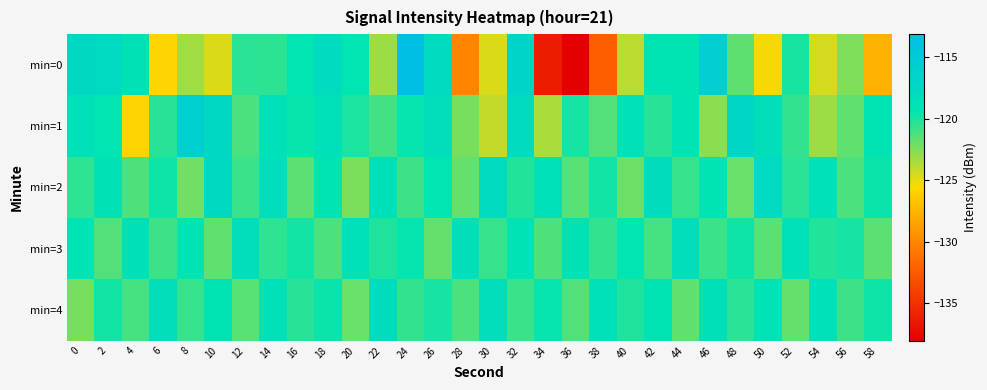

What is the spread (max minus min) of values at 18?

3.2